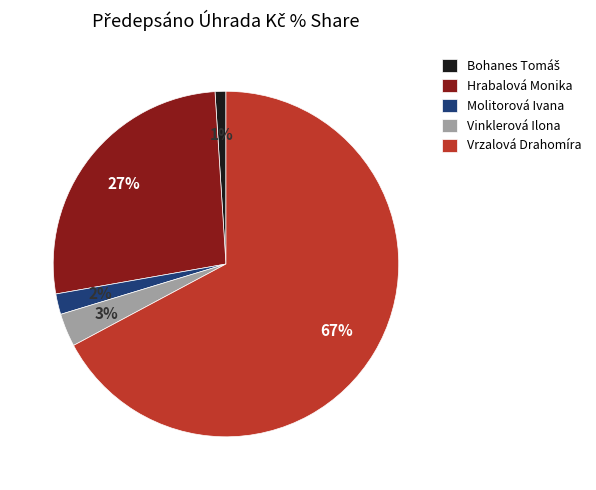

Which slice is the largest?

Vrzalová Drahomíra